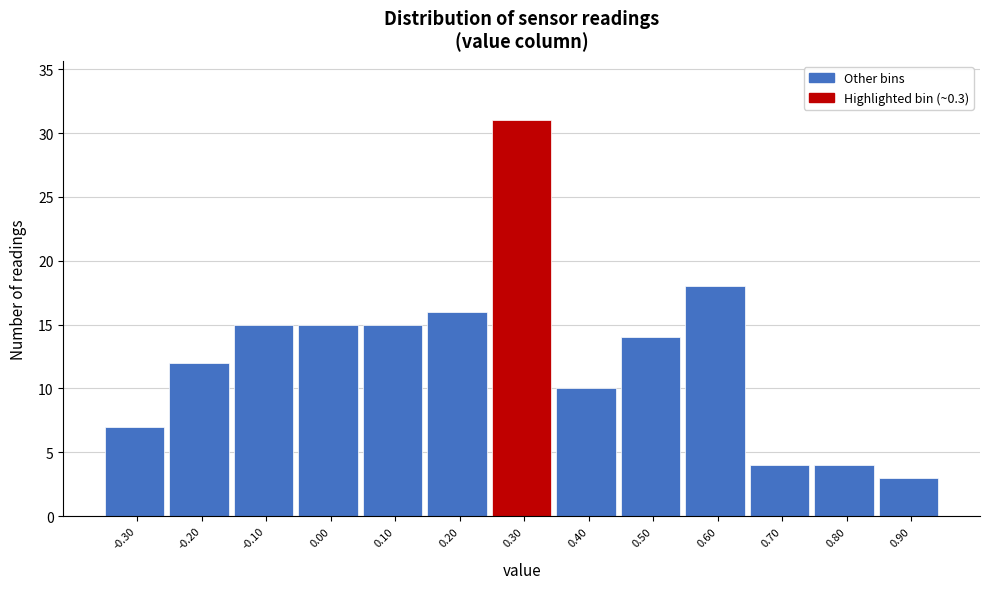

Reading left to right, list every bar in this chart as the range it spans on the x-axis followed by its height. The values are not printed on the chart, so give them approximately, as read against the axis.

-0.35 to -0.25: 7
-0.25 to -0.15: 12
-0.15 to -0.05: 15
-0.05 to 0.05: 15
0.05 to 0.15: 15
0.15 to 0.25: 16
0.25 to 0.35: 31
0.35 to 0.45: 10
0.45 to 0.55: 14
0.55 to 0.65: 18
0.65 to 0.75: 4
0.75 to 0.85: 4
0.85 to 0.95: 3